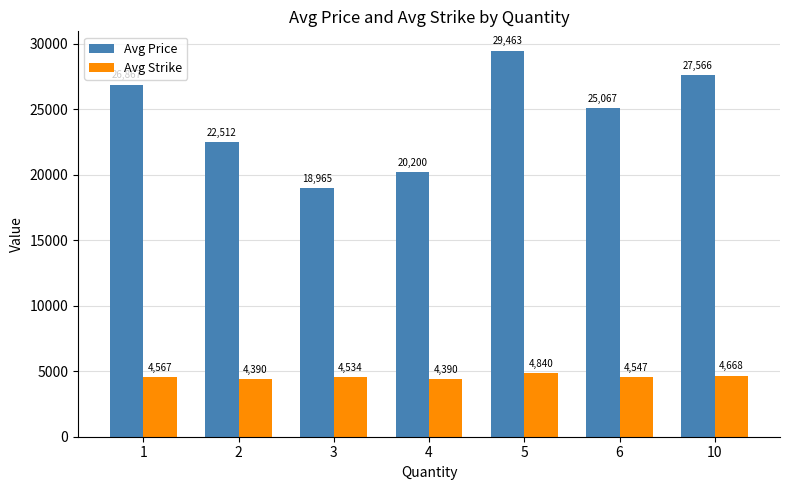

Which label corresponds to the largest value in the chart?

5